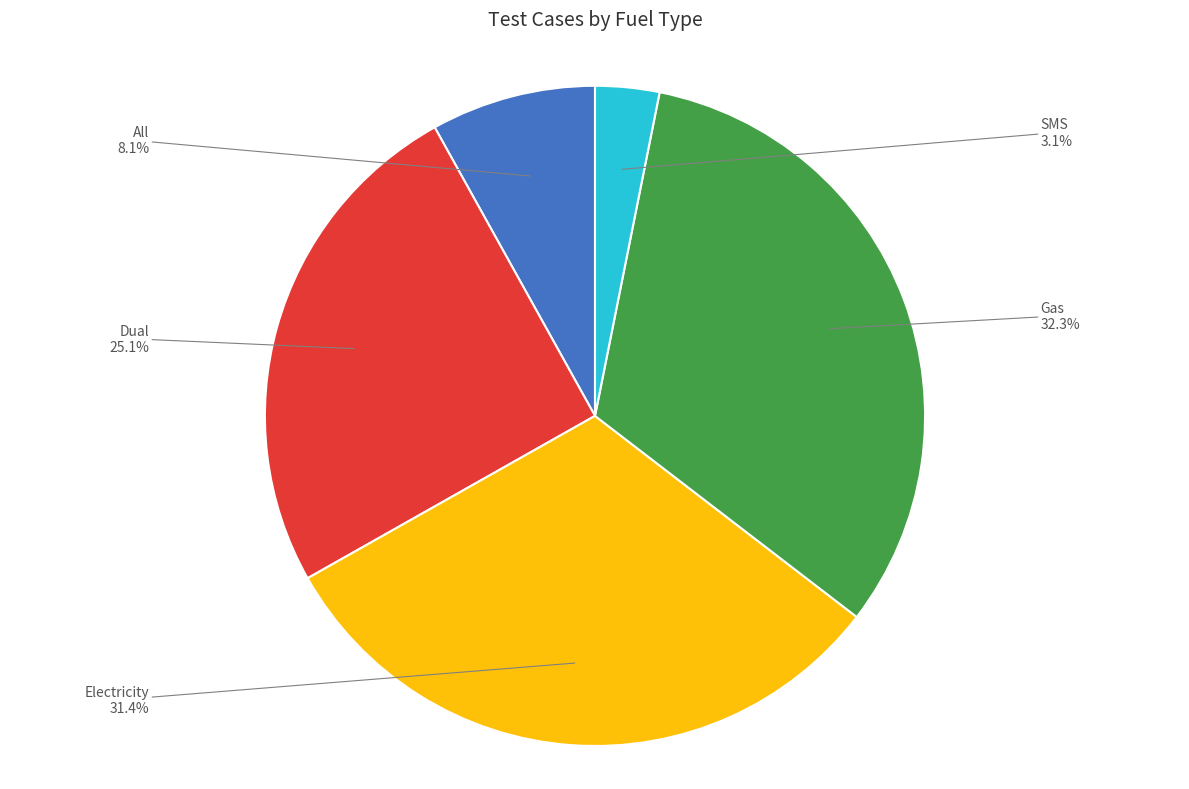

Count the number of slices in the pie.

5